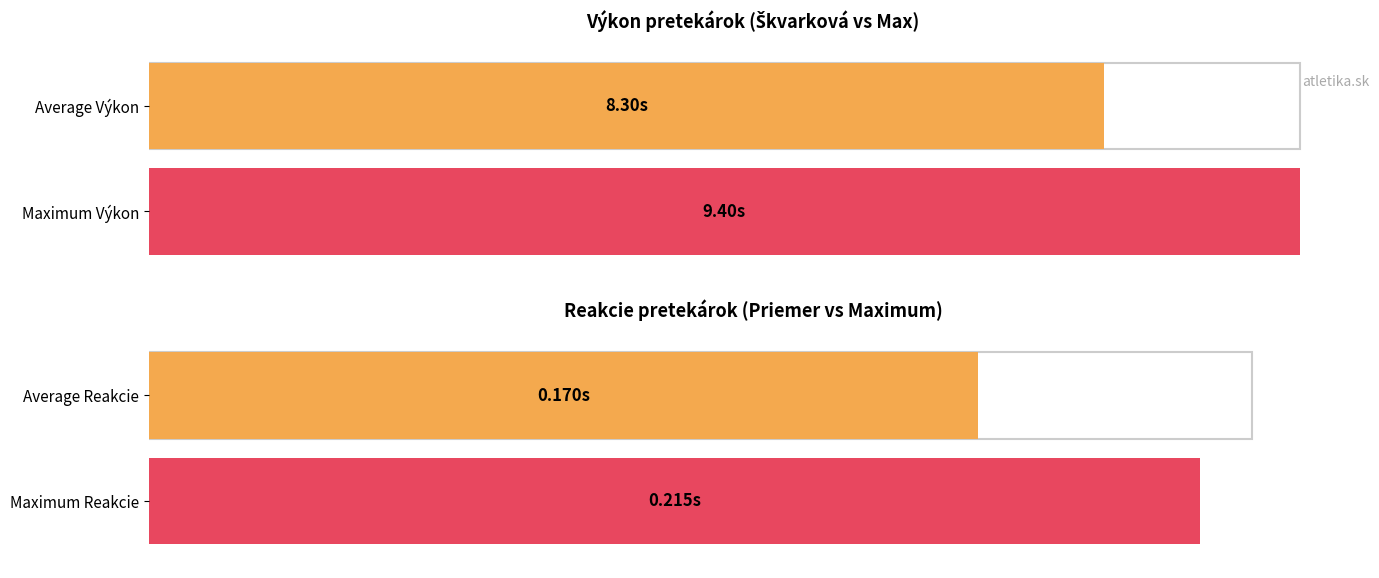

At Baňovičová, list the series in order from smallest to largest.

Reakcie, Výkon